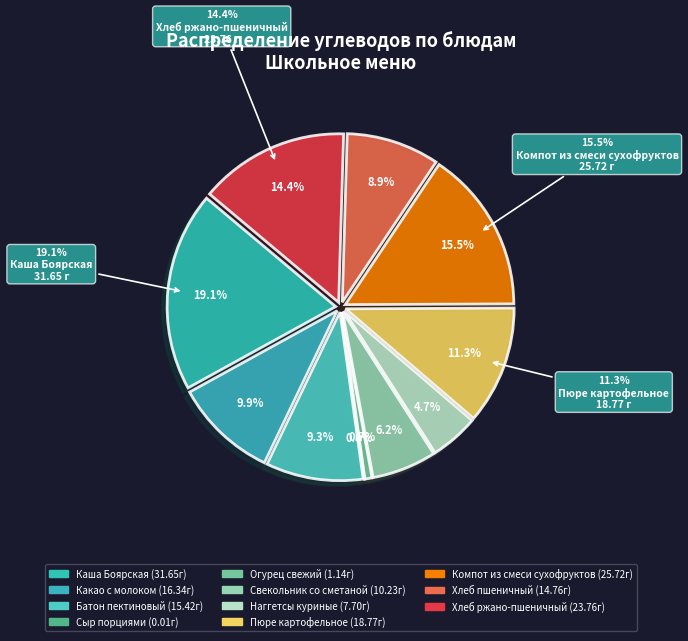

Is there a majority slice in this chart?

No